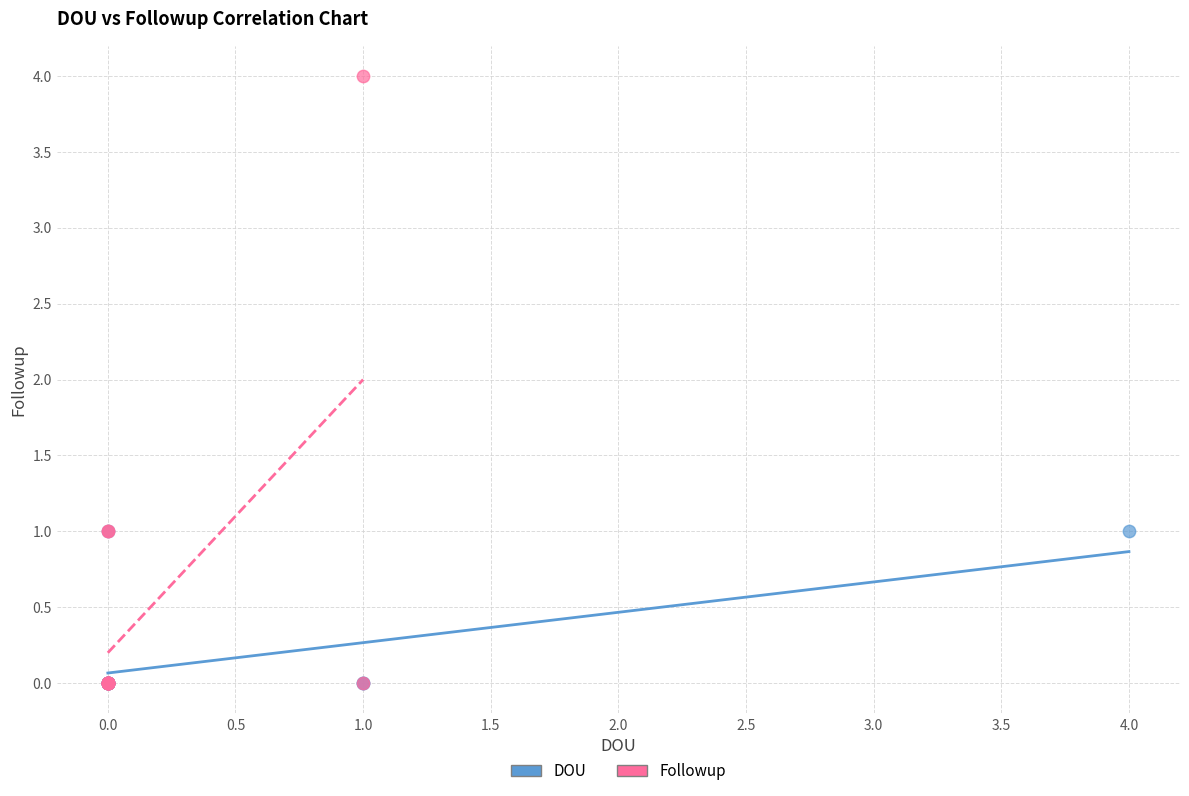

Which series reaches the maximum Y coordinate?

Followup